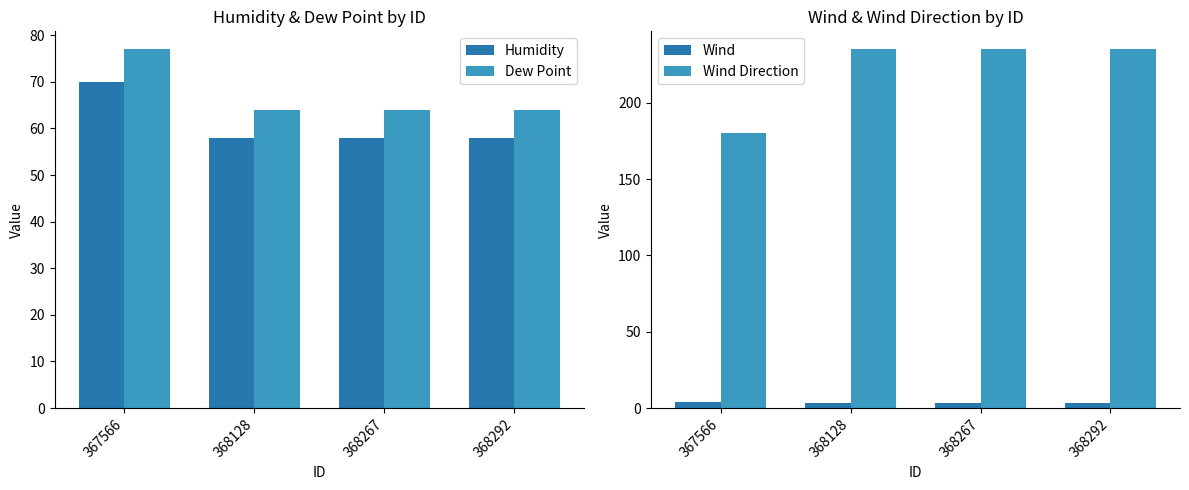

Reading left to right, list all the values displayed in this chart.

Humidity: 367566=70	368128=58	368267=58	368292=58
Dew Point: 367566=77	368128=64	368267=64	368292=64
Wind: 367566=4	368128=3	368267=3	368292=3
Wind Direction: 367566=180	368128=235	368267=235	368292=235